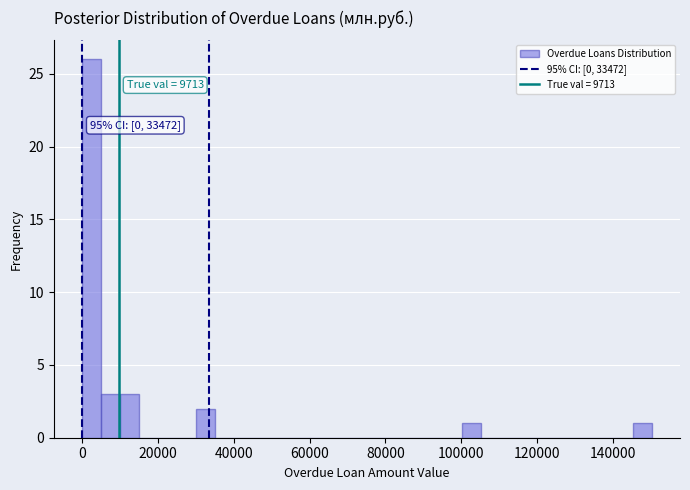

Around what value on the x-axis is the tallest bar? Give the approximate position of its centre, as read against the axis.

2000